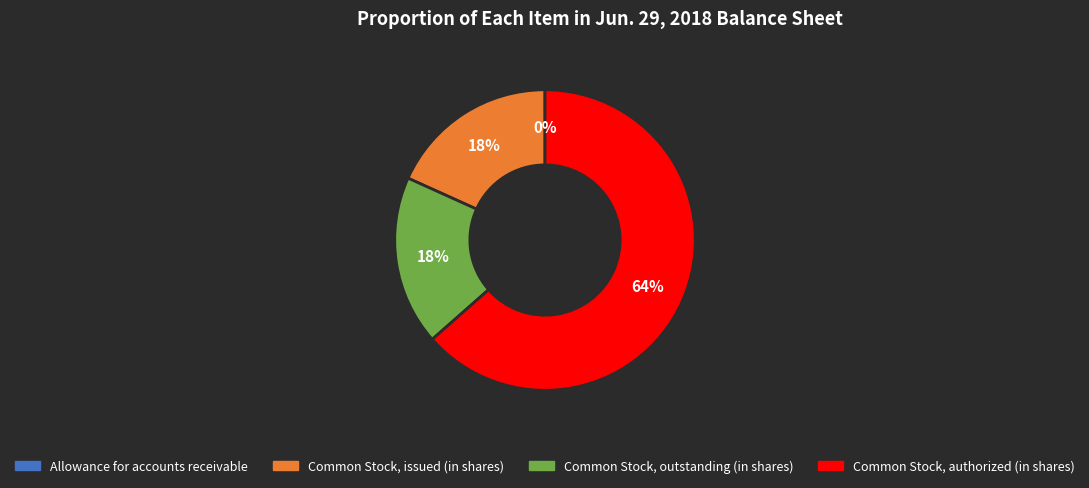

To the nearest percent, what is the average slice percentage?

25%